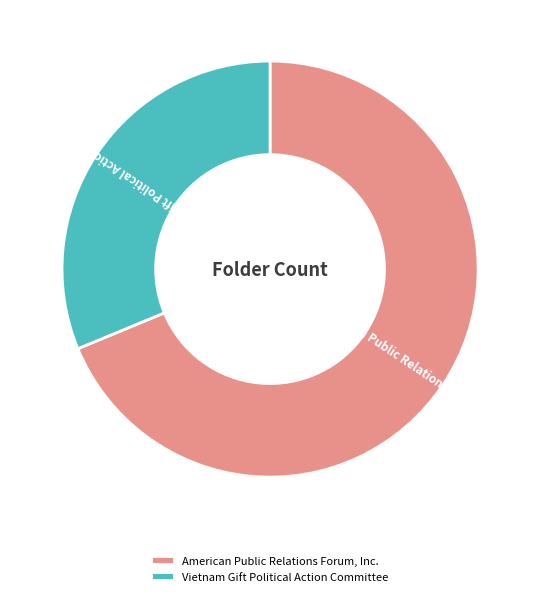

Is there a majority slice in this chart?

Yes